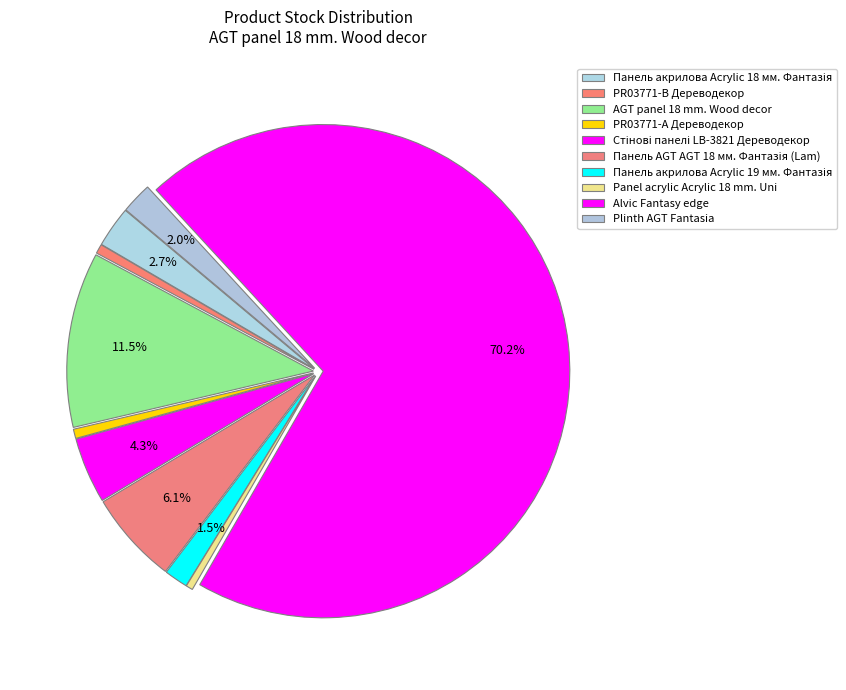

What percentage is the Панель акрилова Acrylic 19 мм. Фантазія slice, to the nearest percent?

2%